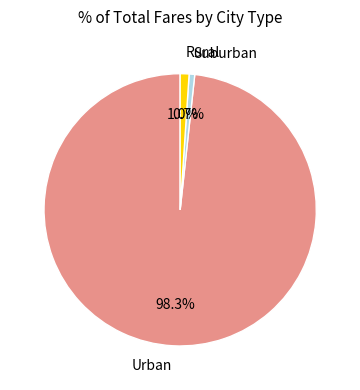

What portion of the pie excludes Urban?

1.7%